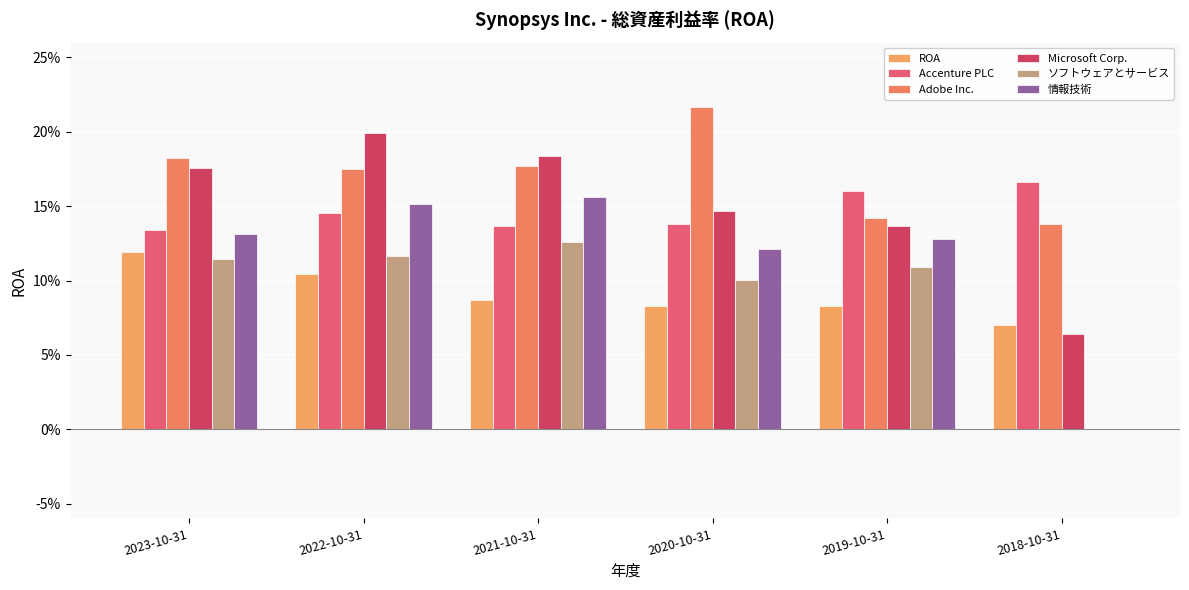

True or false: ROA has a value of 0.1 at 2018-10-31.

True